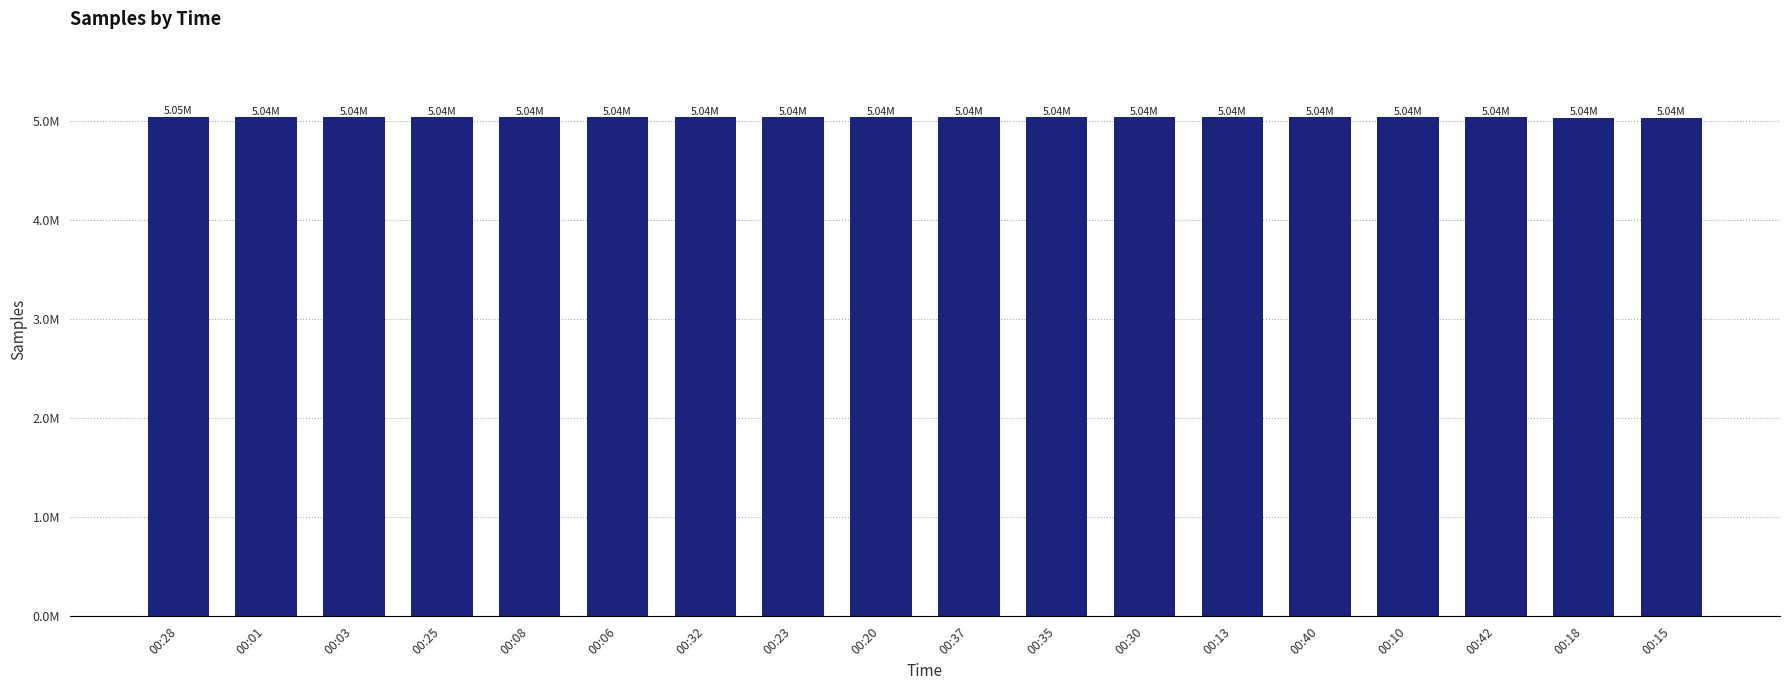

Which label corresponds to the largest value in the chart?

00:28